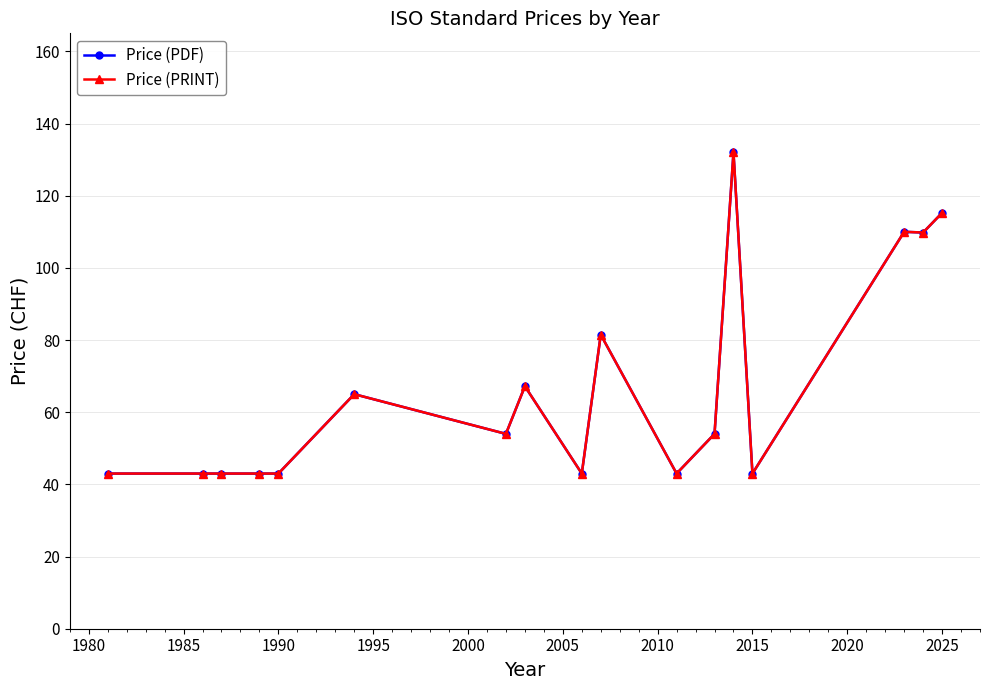

True or false: Price (PDF) has more than 2 interior local peaks.

True